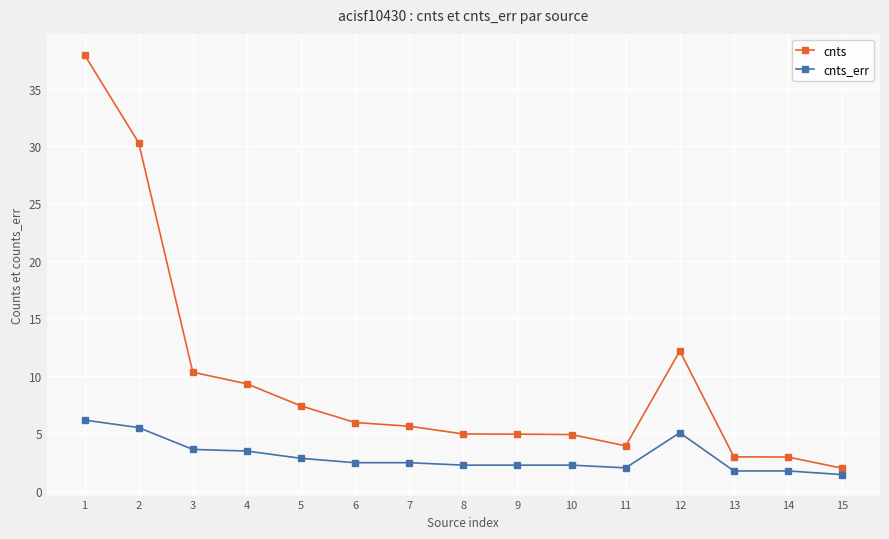

Which series has the widest spread of values?

cnts